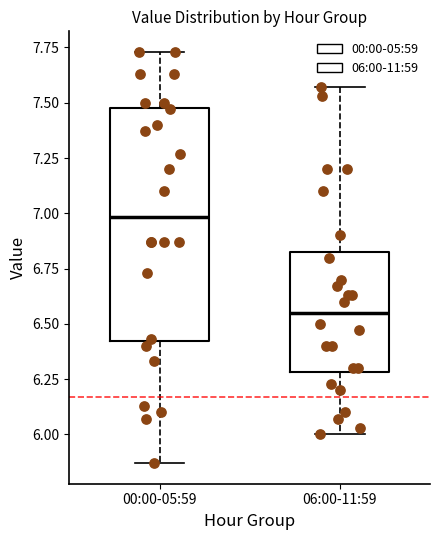

Comparing the boxes themselves (not the whiskers), which one is the tallest?

00:00-05:59